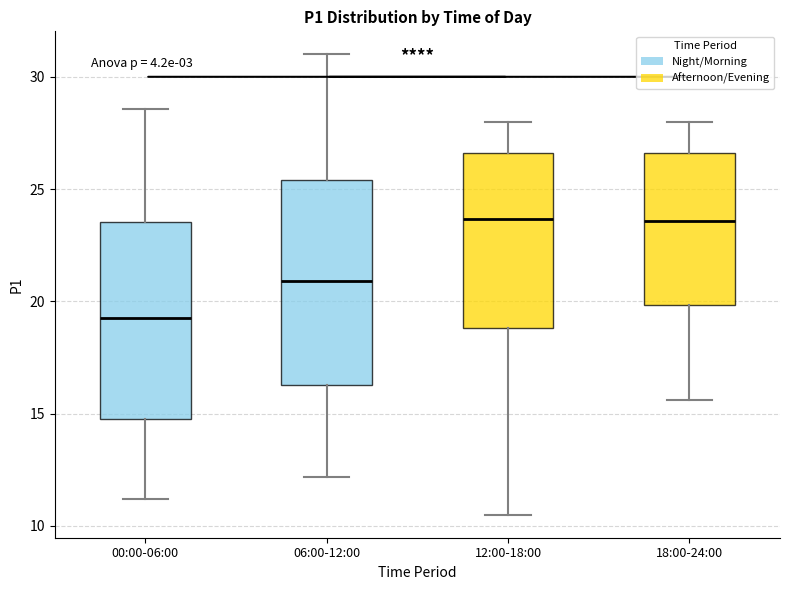

Reading left to right, read every box against the y-axis: the position of its median line, the range the box covers, and the ends of its whiskers. The values are not printed on the chart, so give them approximately, as read against the axis.

00:00-06:00: median 19.5, box 15.0 to 23.5, whiskers 11.0 to 28.5
06:00-12:00: median 21.0, box 16.5 to 25.5, whiskers 12.0 to 31.0
12:00-18:00: median 23.5, box 19.0 to 26.5, whiskers 10.5 to 28.0
18:00-24:00: median 23.5, box 20.0 to 26.5, whiskers 15.5 to 28.0